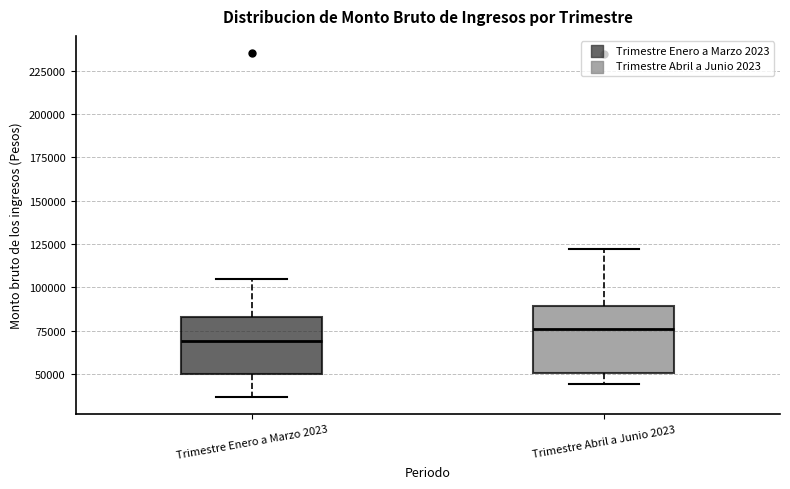

Which box's median line is the lowest?

Trimestre Enero a Marzo 2023